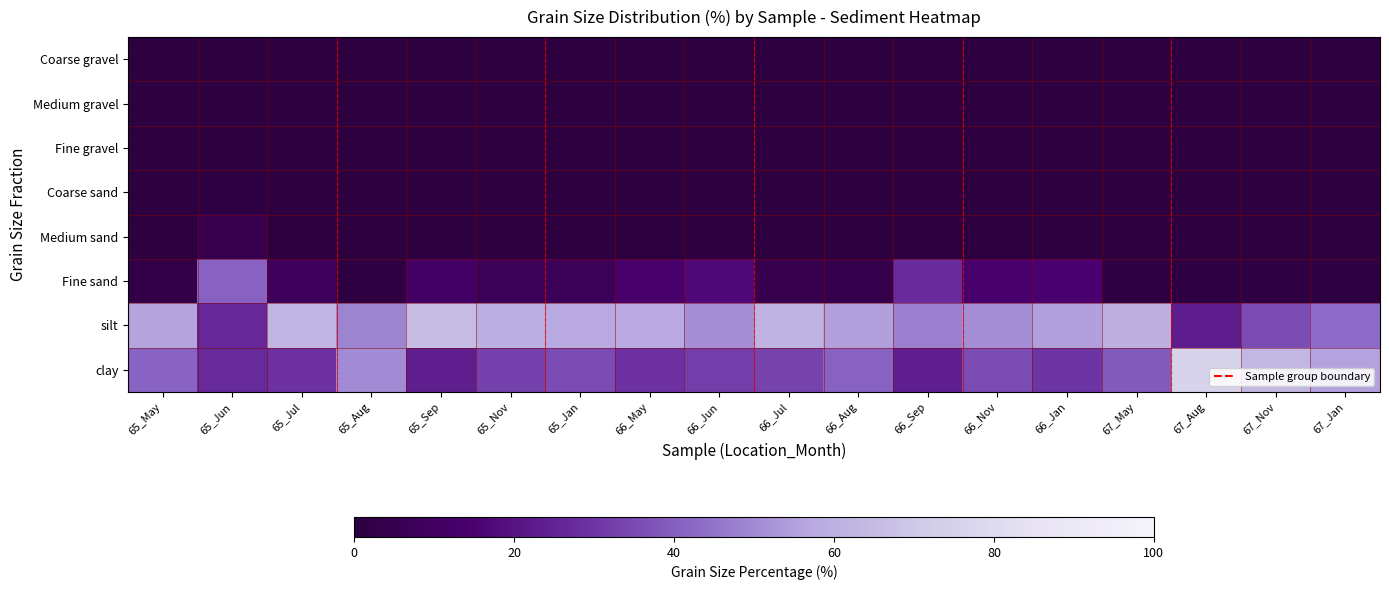

Reading left to right, what are all the values shown in this chart?

Coarse gravel: 65_May=0.0	65_Jun=0.0	65_Jul=0.0	65_Aug=0.0	65_Sep=0.0	65_Nov=0.0	65_Jan=0.0	66_May=0.0	66_Jun=0.0	66_Jul=0.0	66_Aug=0.0	66_Sep=0.0	66_Nov=0.0	66_Jan=0.0	67_May=0.0	67_Aug=0.0	67_Nov=0.0	67_Jan=0.0
Medium gravel: 65_May=0.0	65_Jun=0.0	65_Jul=0.0	65_Aug=0.0	65_Sep=0.0	65_Nov=0.0	65_Jan=0.0	66_May=0.0	66_Jun=0.0	66_Jul=0.0	66_Aug=0.0	66_Sep=0.0	66_Nov=0.0	66_Jan=0.0	67_May=0.0	67_Aug=0.0	67_Nov=0.0	67_Jan=0.0
Fine gravel: 65_May=0.0	65_Jun=0.0	65_Jul=0.0	65_Aug=0.0	65_Sep=0.0	65_Nov=0.0	65_Jan=0.0	66_May=0.1	66_Jun=0.0	66_Jul=0.0	66_Aug=0.0	66_Sep=0.0	66_Nov=0.0	66_Jan=0.0	67_May=0.0	67_Aug=0.0	67_Nov=0.0	67_Jan=0.0
Coarse sand: 65_May=0.1	65_Jun=0.7	65_Jul=0.0	65_Aug=0.1	65_Sep=0.1	65_Nov=0.0	65_Jan=0.0	66_May=0.0	66_Jun=0.0	66_Jul=0.1	66_Aug=0.1	66_Sep=0.2	66_Nov=0.1	66_Jan=0.1	67_May=0.1	67_Aug=0.1	67_Nov=0.1	67_Jan=0.1
Medium sand: 65_May=0.1	65_Jun=4.7	65_Jul=0.2	65_Aug=0.2	65_Sep=0.1	65_Nov=0.2	65_Jan=0.1	66_May=0.2	66_Jun=0.1	66_Jul=0.1	66_Aug=0.0	66_Sep=0.2	66_Nov=0.2	66_Jan=0.1	67_May=0.0	67_Aug=0.1	67_Nov=0.3	67_Jan=0.0
Fine sand: 65_May=2.4	65_Jun=40.8	65_Jul=8.5	65_Aug=0.9	65_Sep=11.1	65_Nov=7.2	65_Jan=7.2	66_May=13.3	66_Jun=17.0	66_Jul=4.8	66_Aug=3.6	66_Sep=27.6	66_Nov=13.7	66_Jan=14.6	67_May=0.8	67_Aug=0.7	67_Nov=0.9	67_Jan=1.1
silt: 65_May=56.2	65_Jun=26.8	65_Jul=62.1	65_Aug=48.5	65_Sep=64.9	65_Nov=59.5	65_Jan=57.2	66_May=57.4	66_Jun=50.8	66_Jul=61.7	66_Aug=55.3	66_Sep=47.9	66_Nov=50.8	66_Jan=55.3	67_May=60.3	67_Aug=23.2	67_Nov=35.8	67_Jan=43.3
clay: 65_May=41.2	65_Jun=27.0	65_Jul=29.2	65_Aug=50.3	65_Sep=23.8	65_Nov=33.1	65_Jan=35.5	66_May=29.0	66_Jun=32.1	66_Jul=33.3	66_Aug=41.0	66_Sep=24.1	66_Nov=35.2	66_Jan=29.9	67_May=38.8	67_Aug=75.9	67_Nov=62.9	67_Jan=55.5